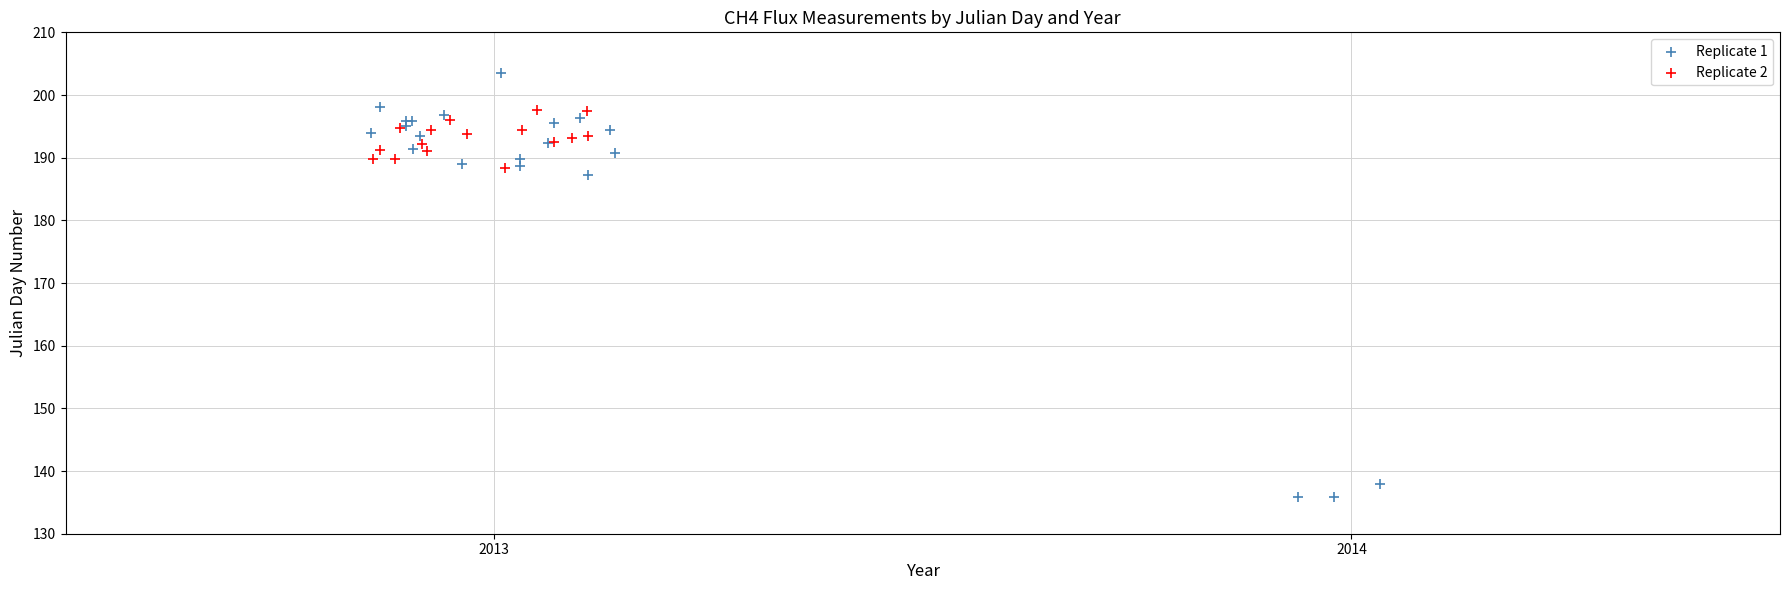

Which series reaches the maximum Y coordinate?

Replicate 1